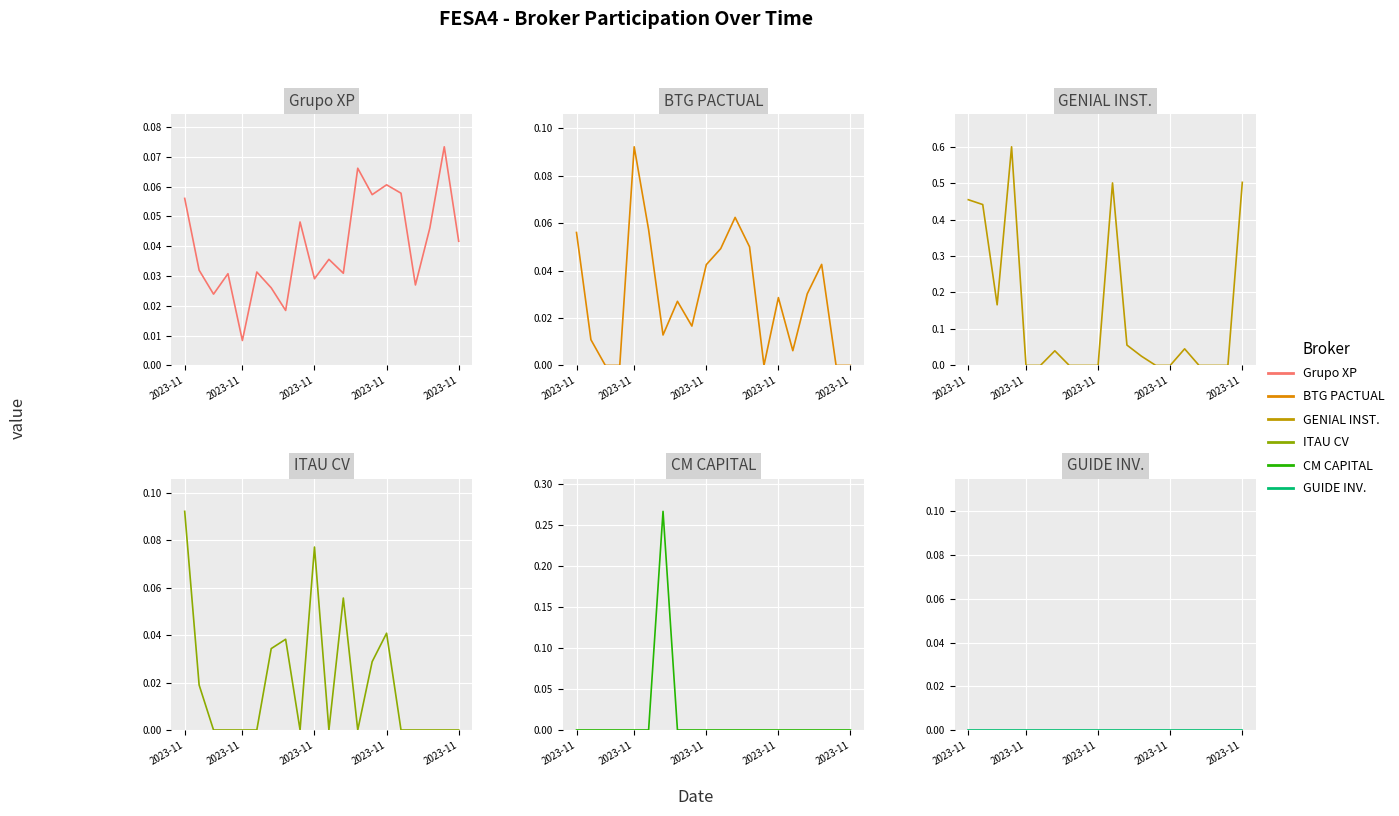

Is it true that GENIAL INST. equals -0.4 at 2023-11?

False